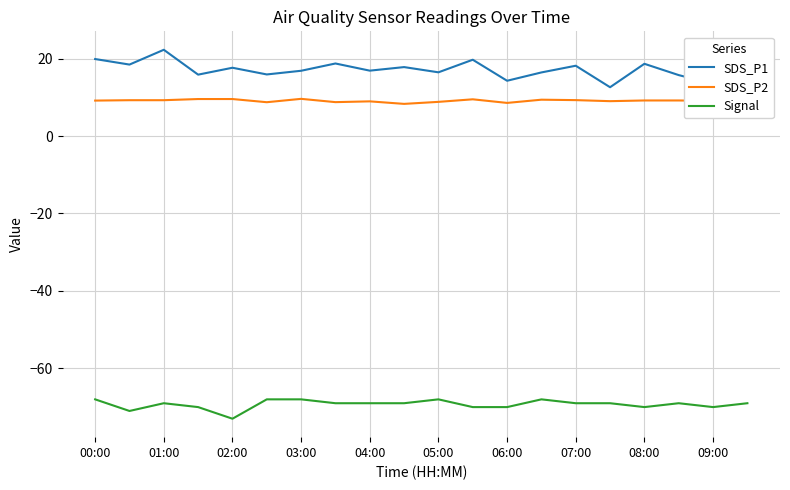

Which series has the largest total across all categories?

SDS_P1